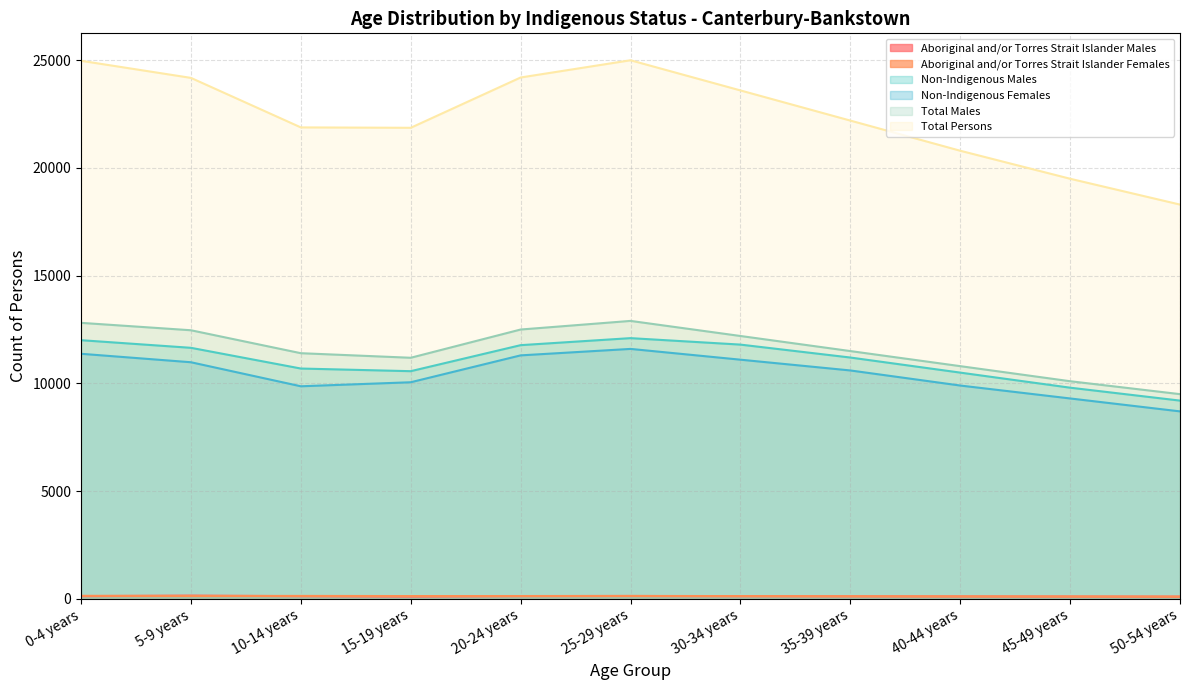

What is the difference between the maximum and second lowest values in the Total Males series?

2800